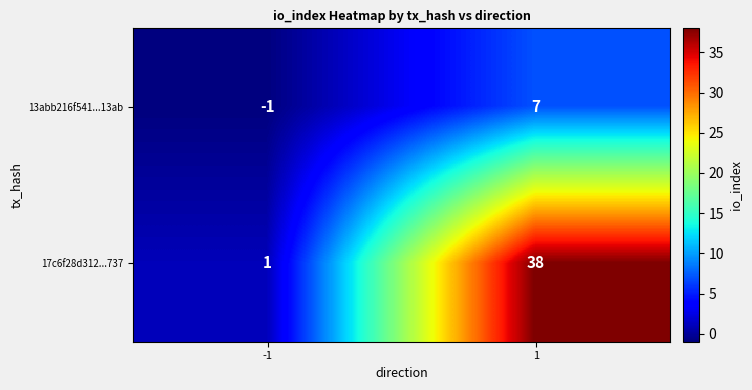

What is the sum of all 17c6f28d312...737 values?

39